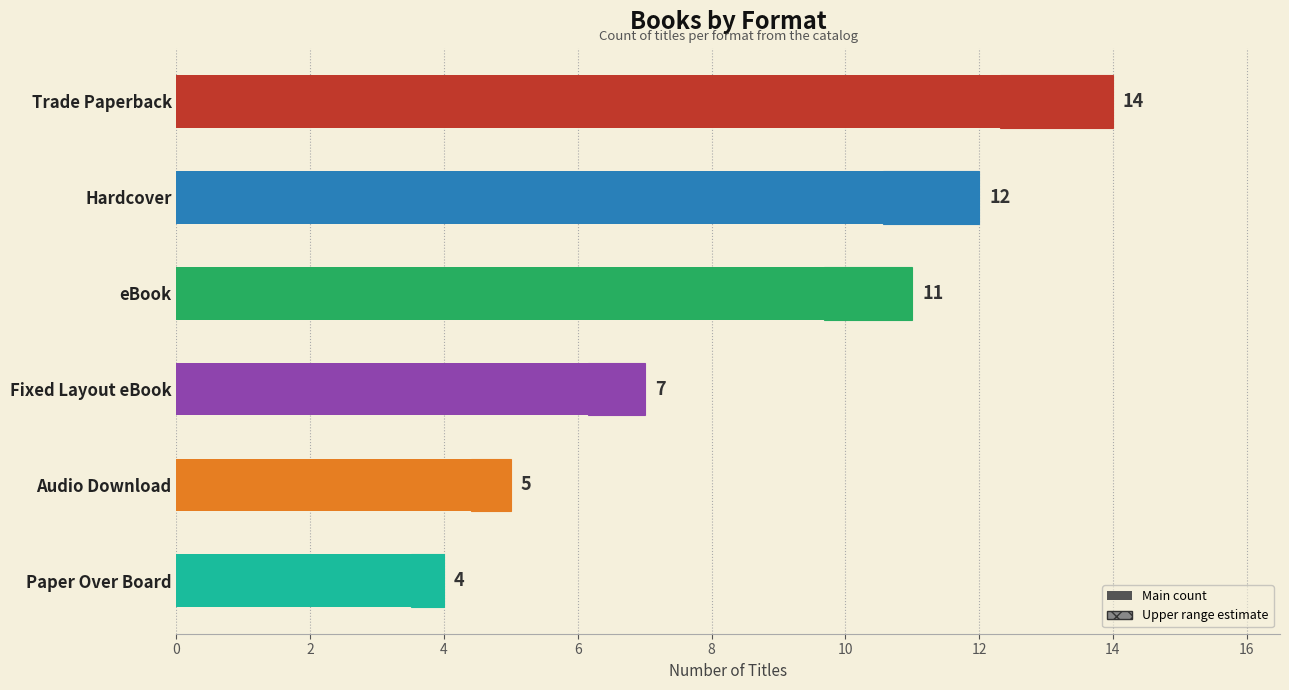

Rank the categories by value from lowest to highest.

Paper Over Board, Audio Download, Fixed Layout eBook, eBook, Hardcover, Trade Paperback